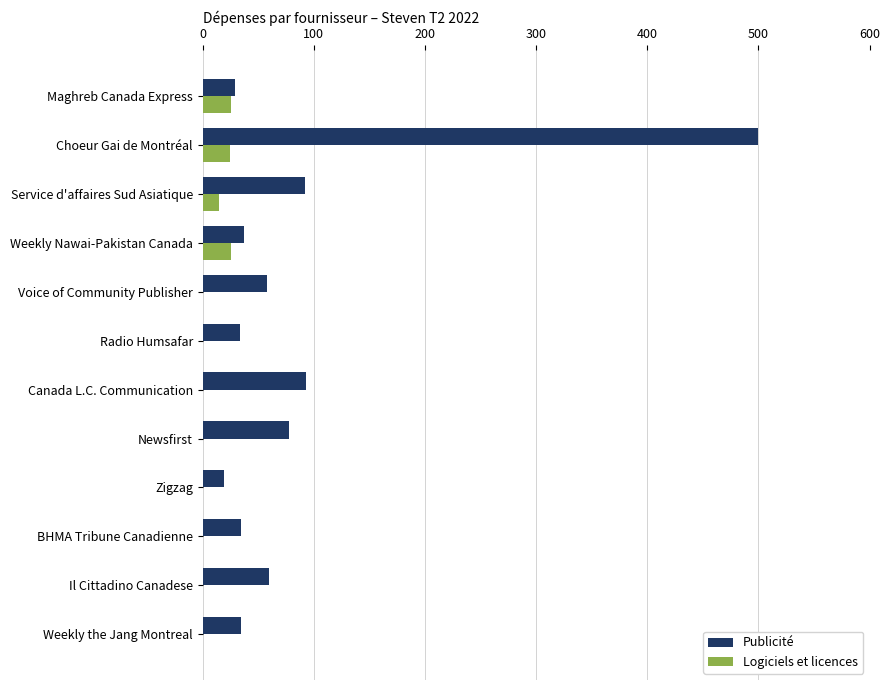

What is the greatest value displayed?

500.0